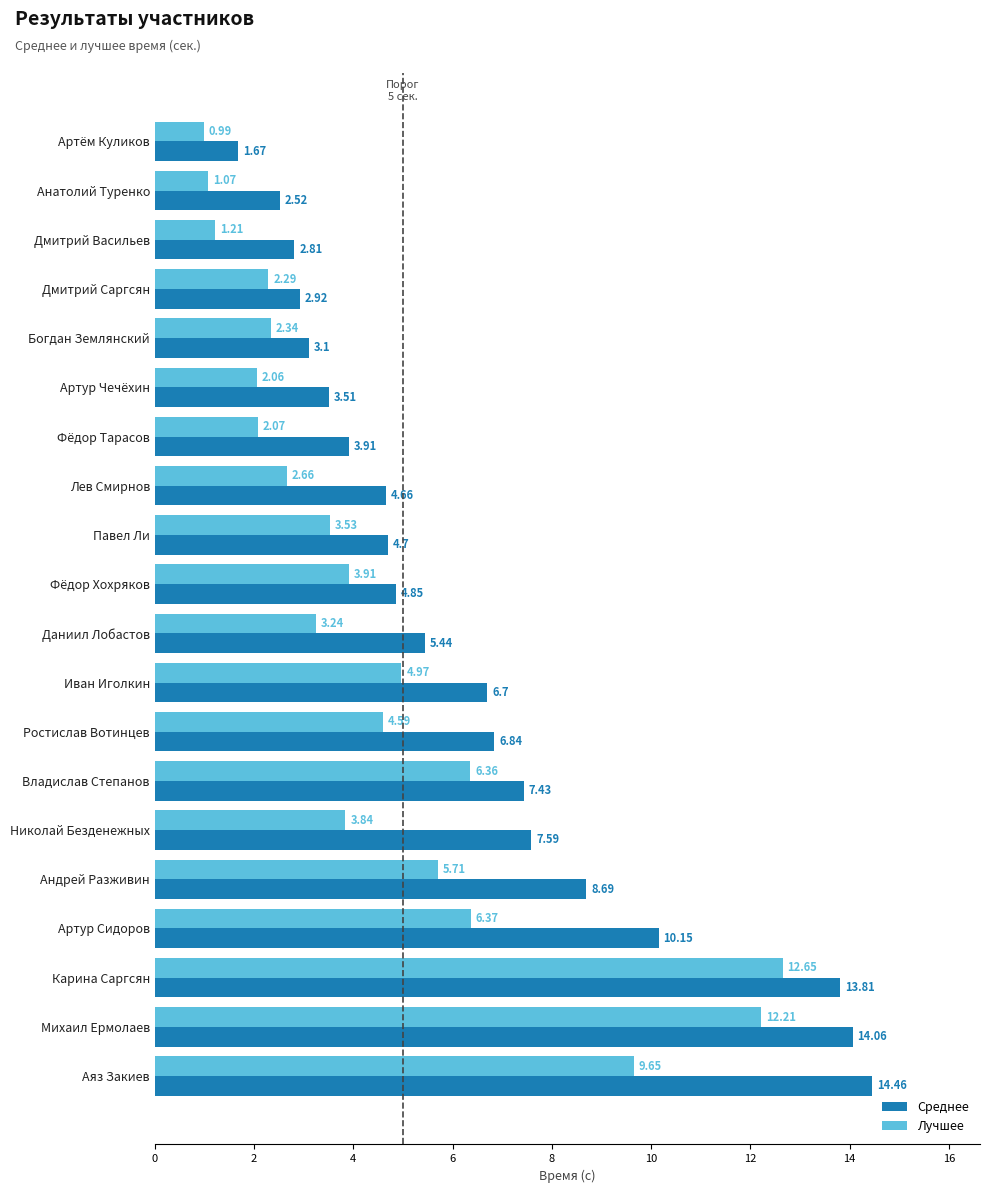

What is the difference between the second highest and second lowest values in the Среднее series?

11.5